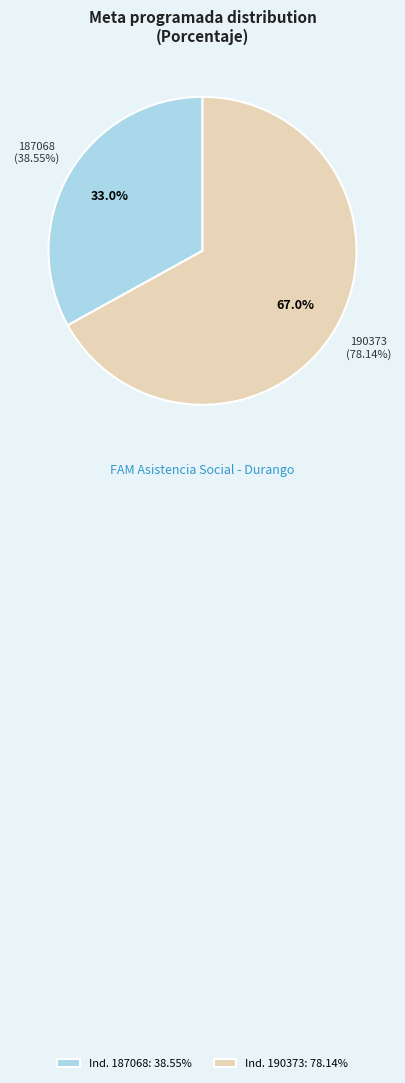

To the nearest percent, what portion does 190373 represent?

67%